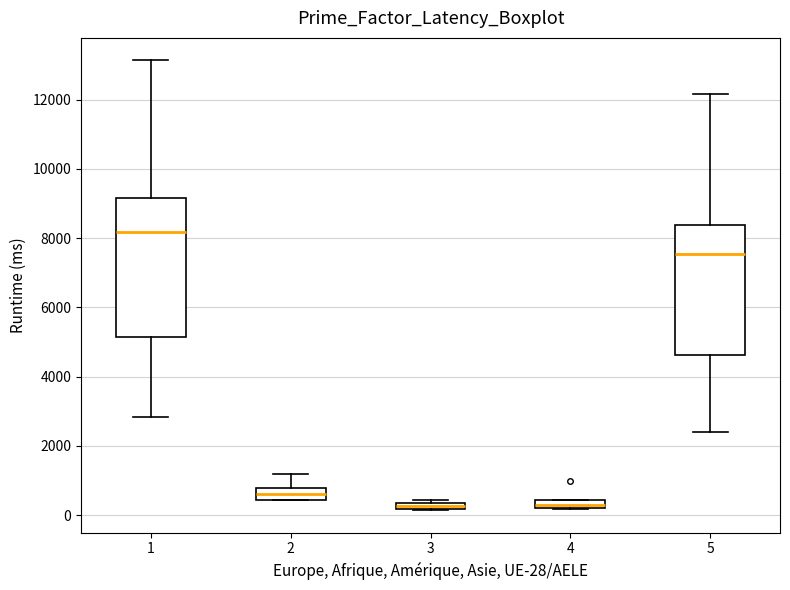

Which box is the tallest, from its lower edge to its upper edge?

1